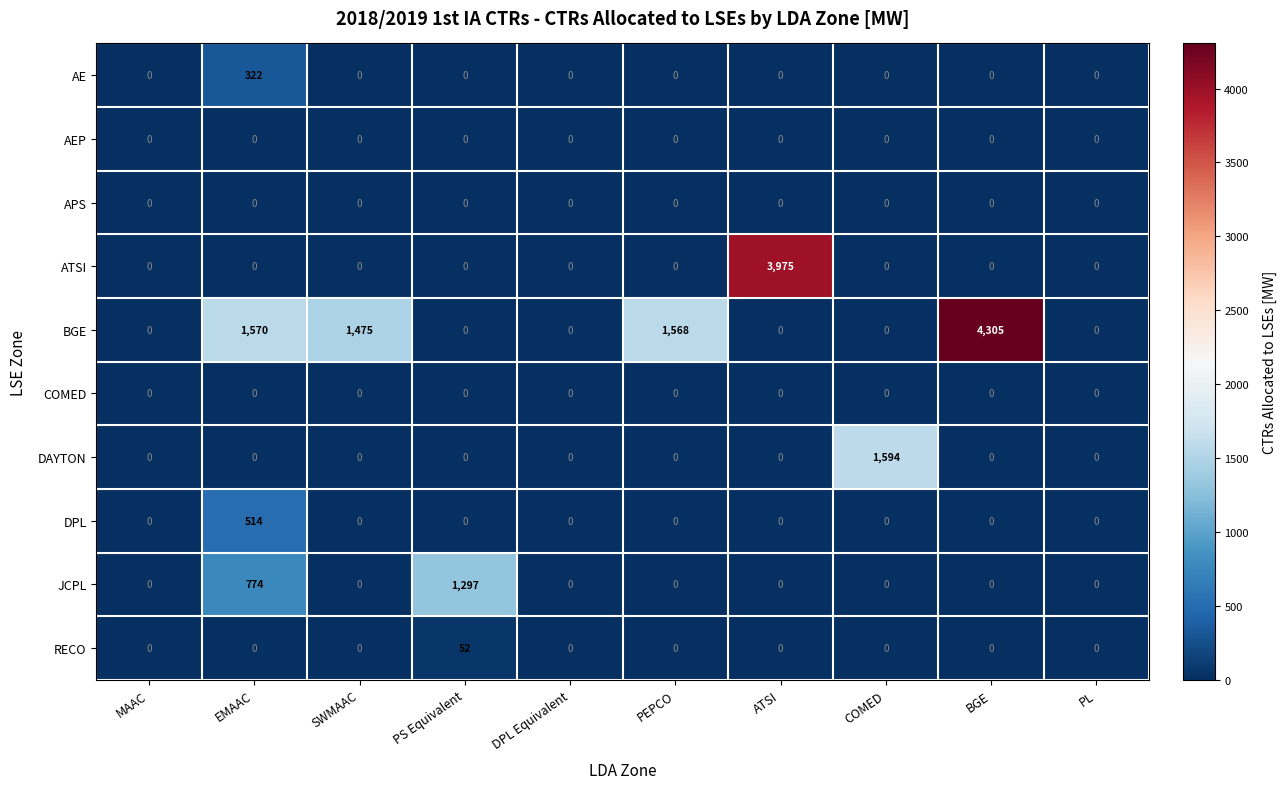

What is the total value across all series at EMAAC?

3180